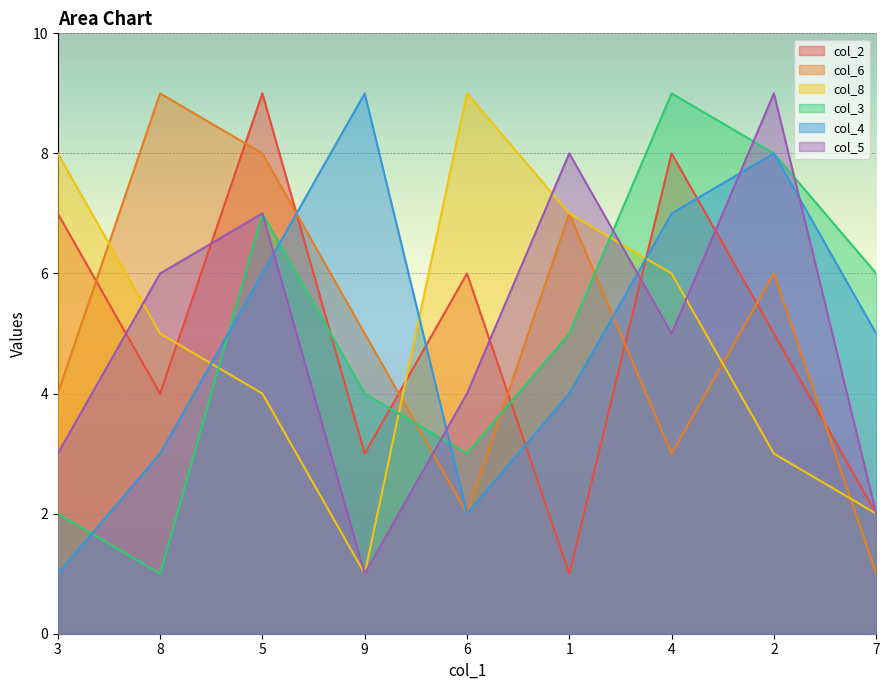

At which category is the sum across all series the highest?

5